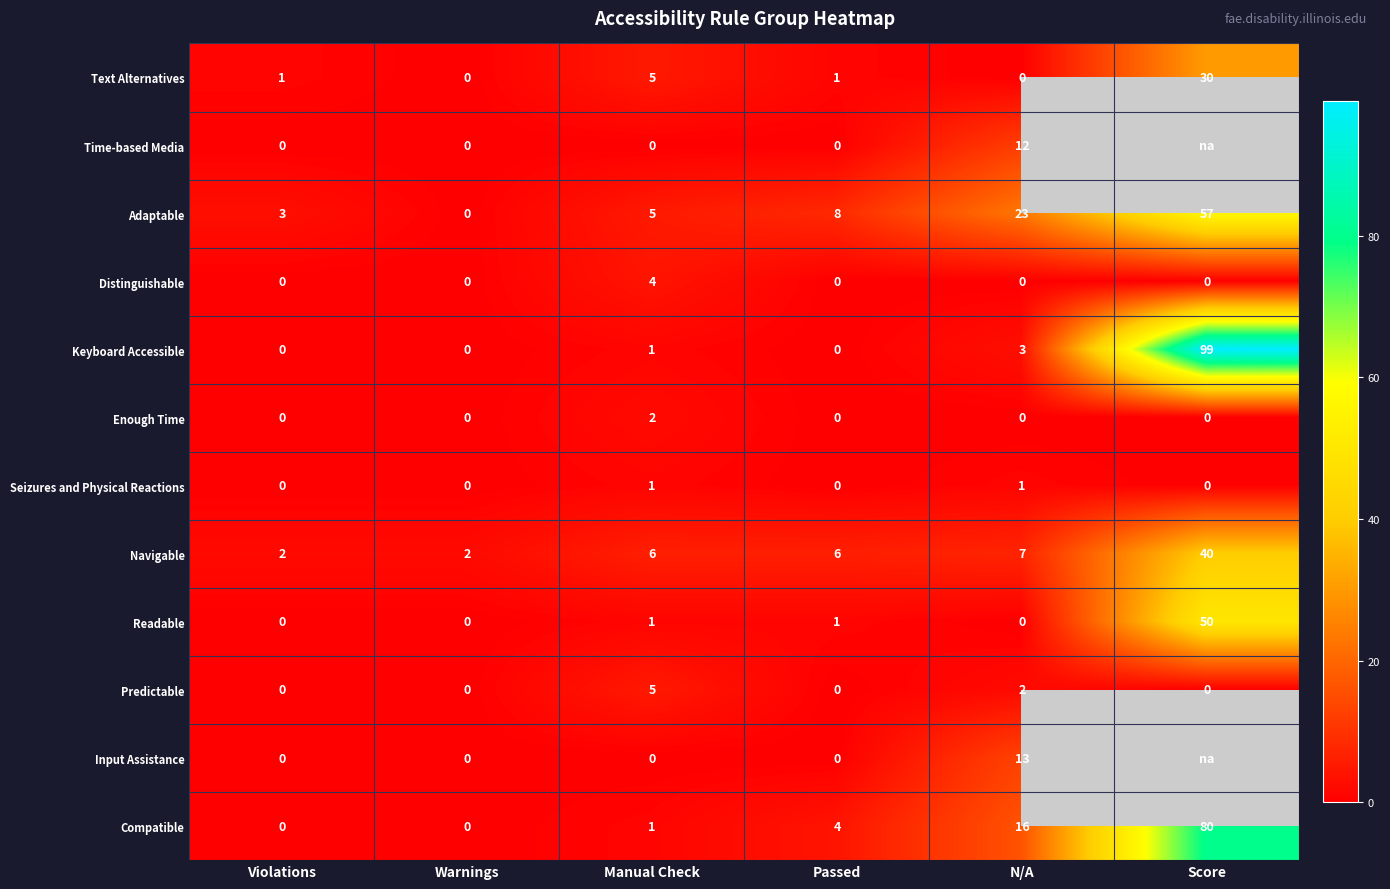

What is the total value across all series at N/A?

77